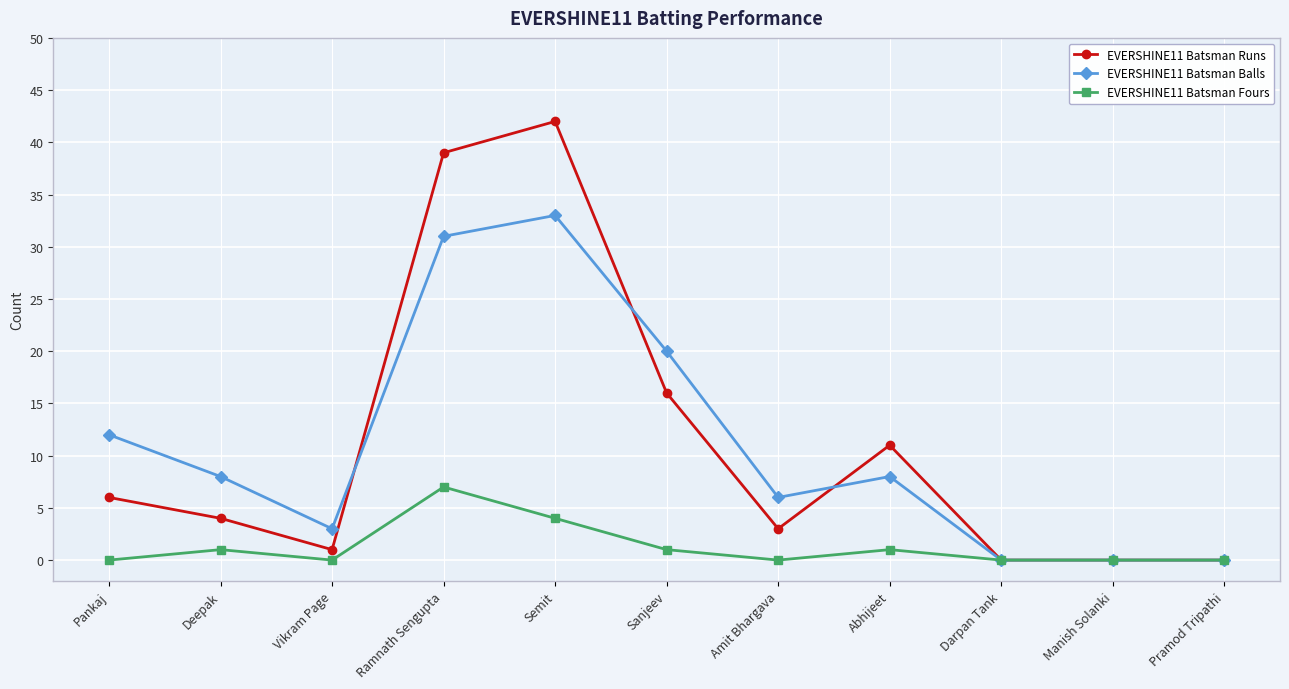

Between Ramnath Sengupta and Pramod Tripathi, which series saw the biggest shift?

EVERSHINE11 Batsman Runs